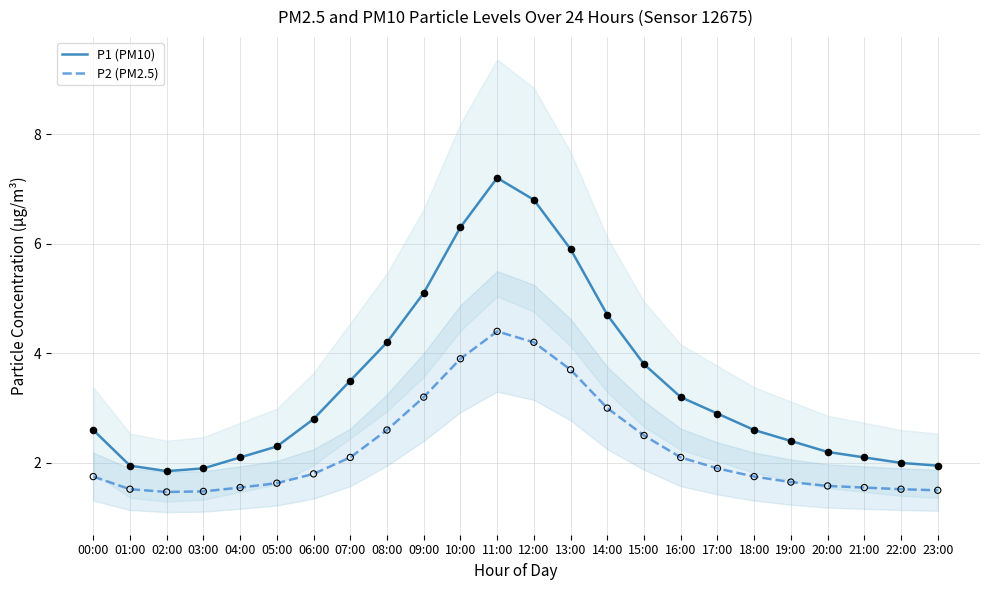

What are all the series names shown in the legend?

P1 (PM10), P2 (PM2.5)